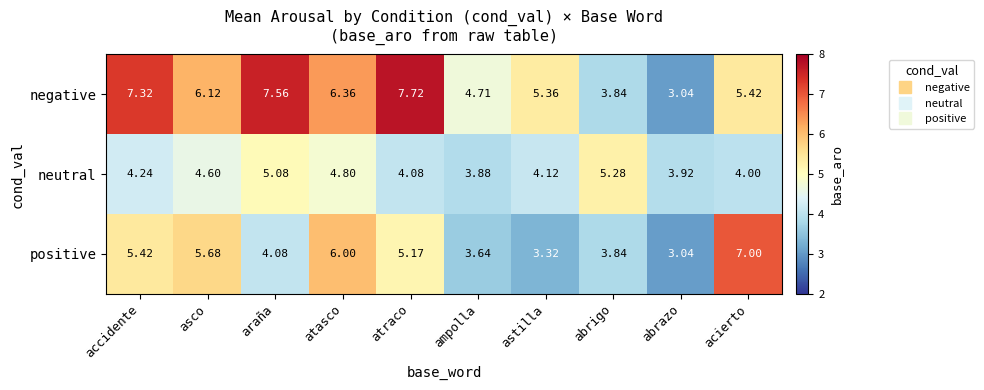

Between accidente and araña, which series saw the biggest shift?

positive